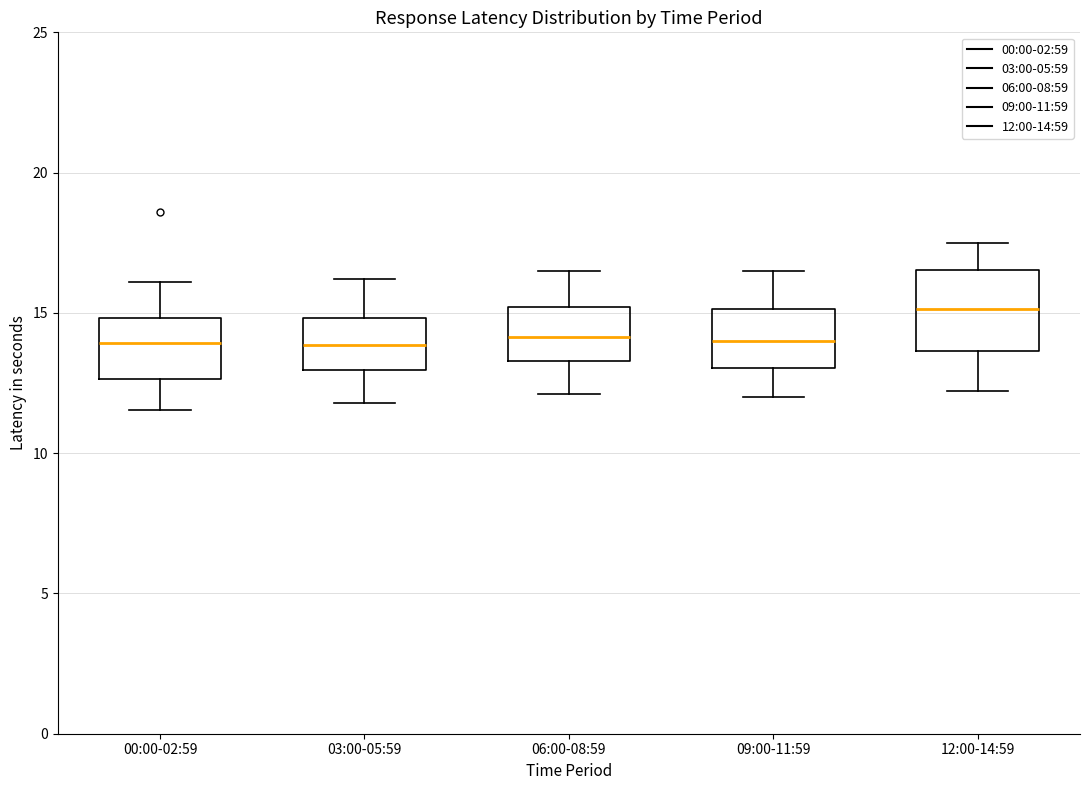

Where does the lower whisker of the box for 00:00-02:59 end on the y-axis? The values are not printed on the chart, so give them approximately, as read against the axis.

11.5